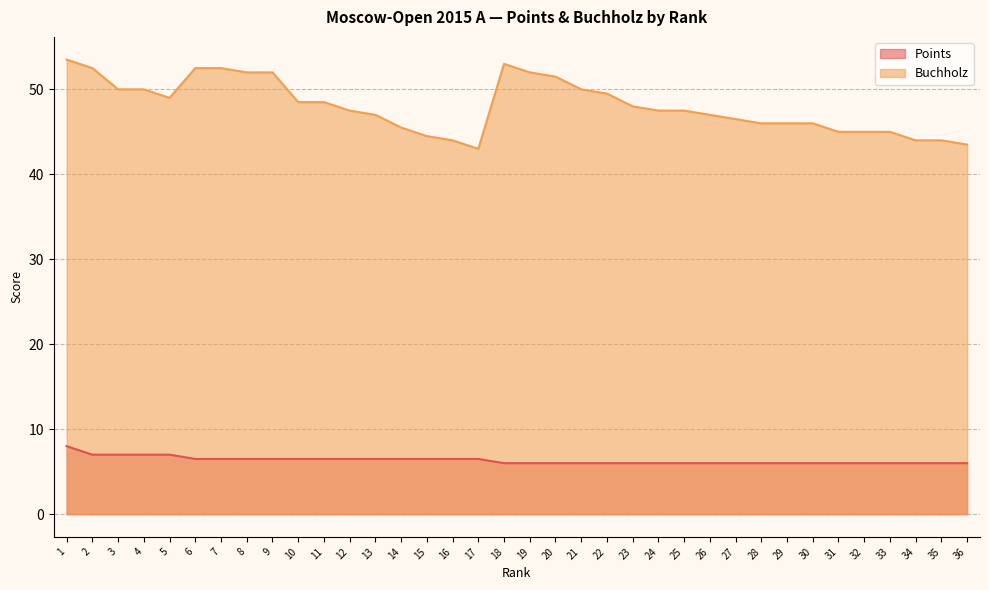

At 35, list the series in order from smallest to largest.

Points, Buchholz